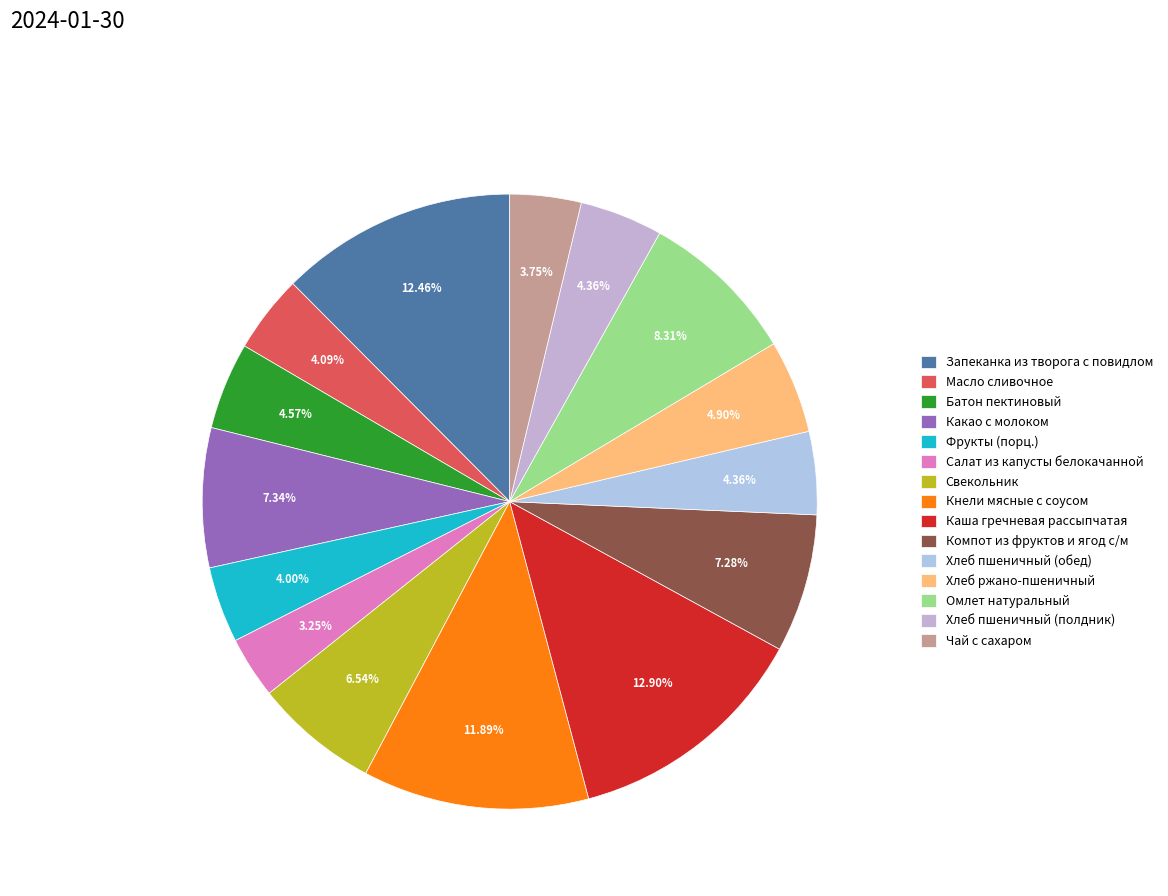

Combined, what portion of the pie is Кнели мясные с соусом and Хлеб пшеничный (обед)?

16.3%